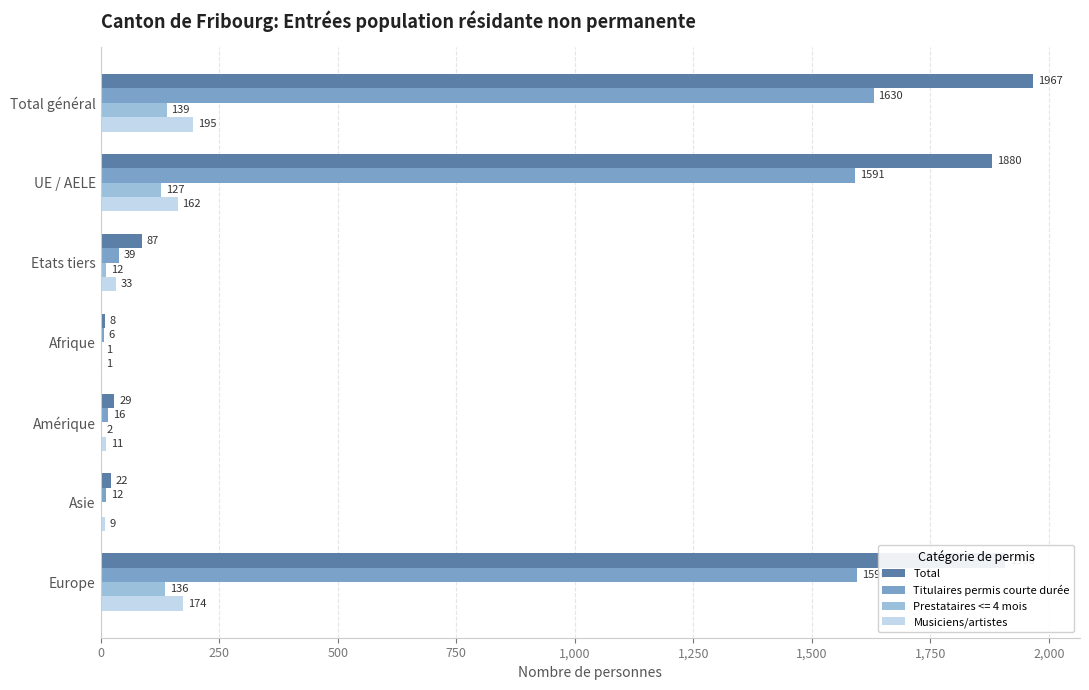

Count the number of categories in the chart.

7